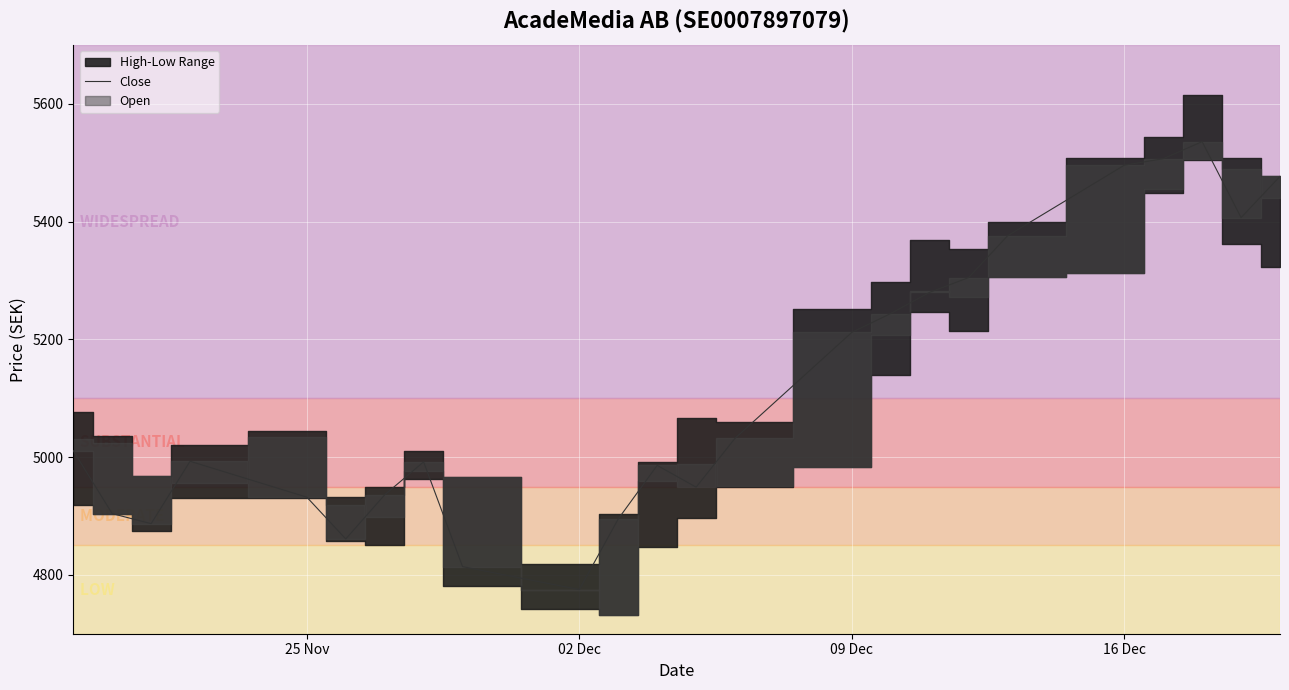

Where is Close nearest to the value 5155?

09 Dec